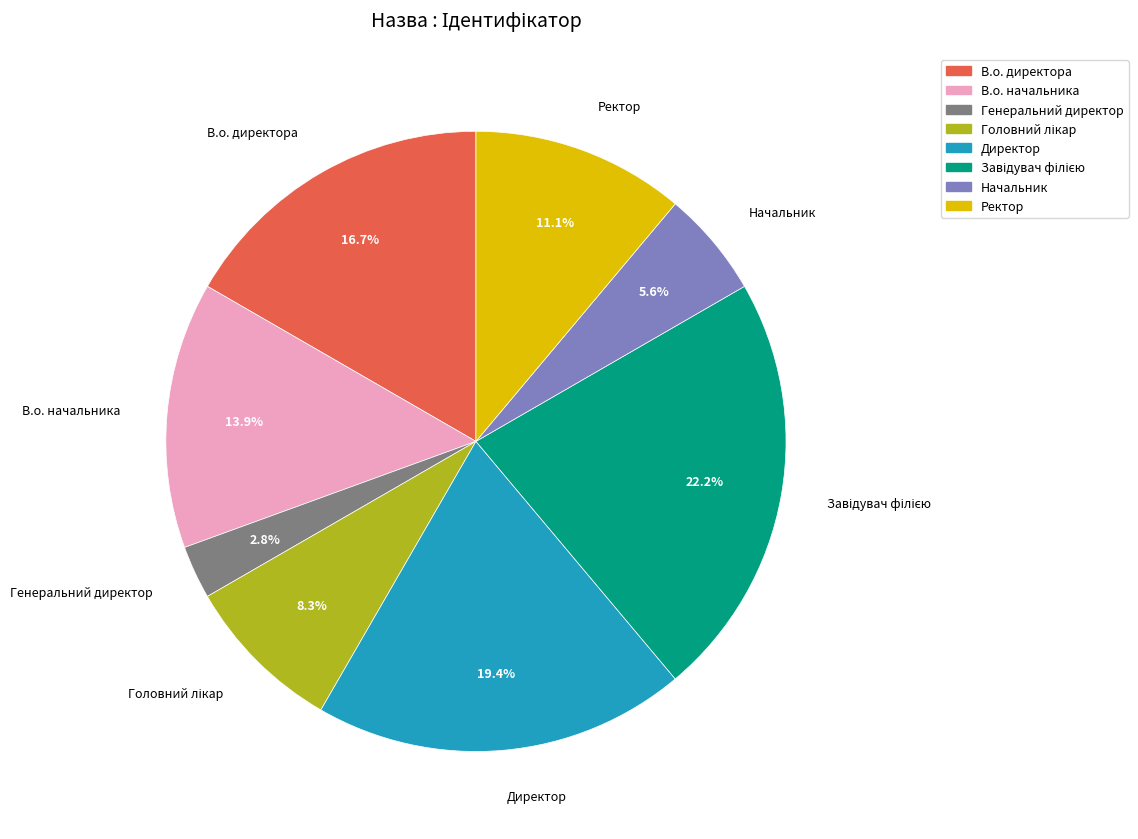

How many segments does this pie chart have?

8